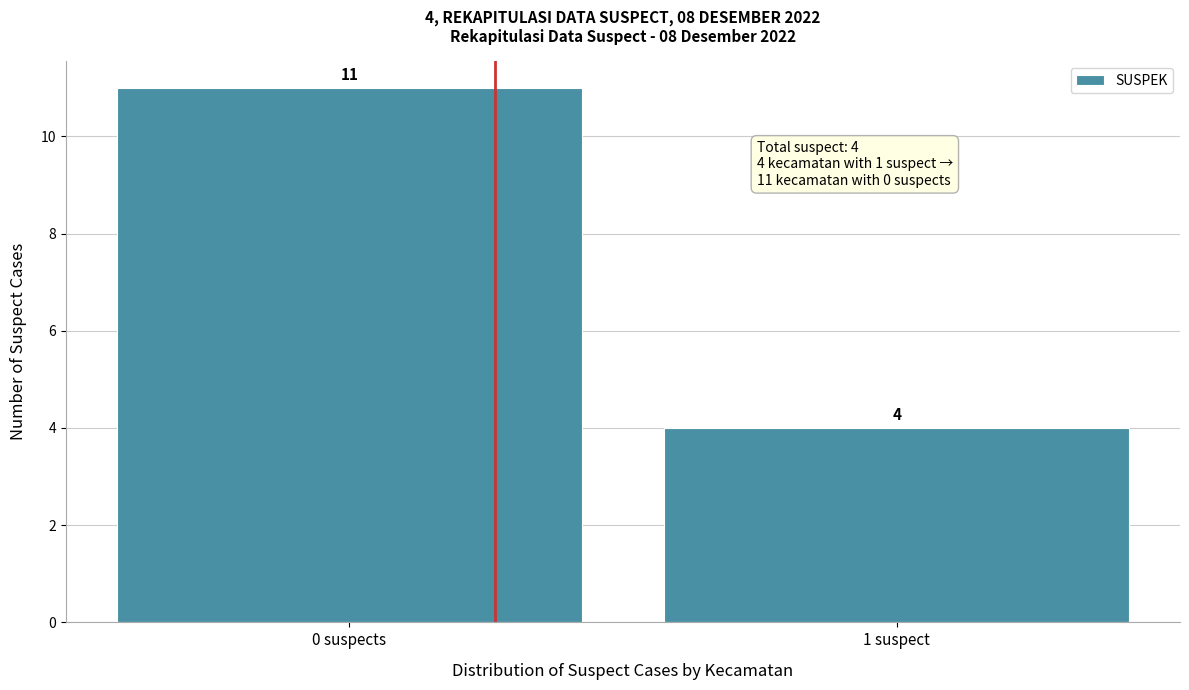

Reading left to right, extract all data points from this chart.

0 suspects=11	1 suspect=4